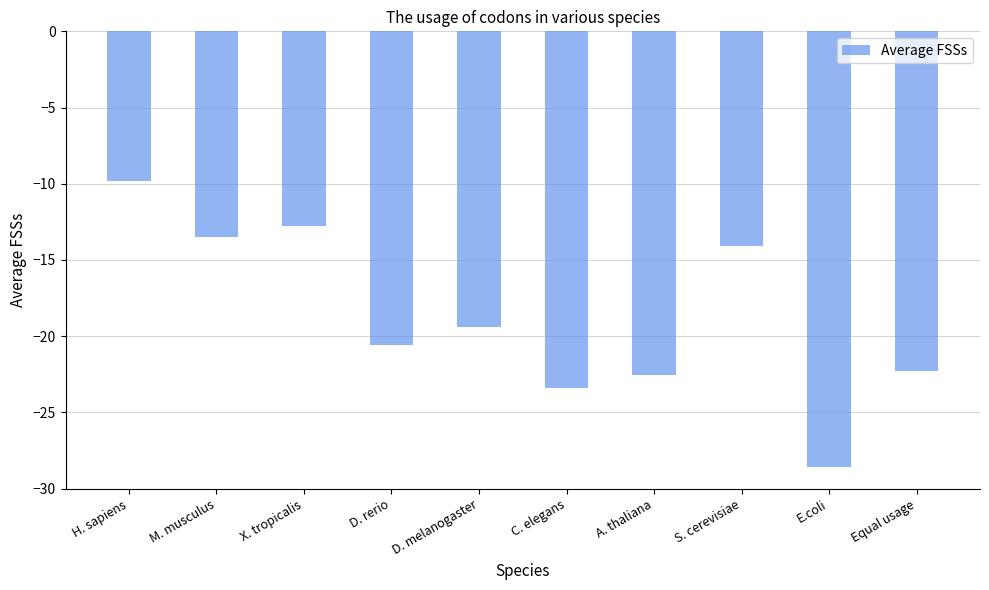

Is it true that the value at X. tropicalis is -22.8?

False